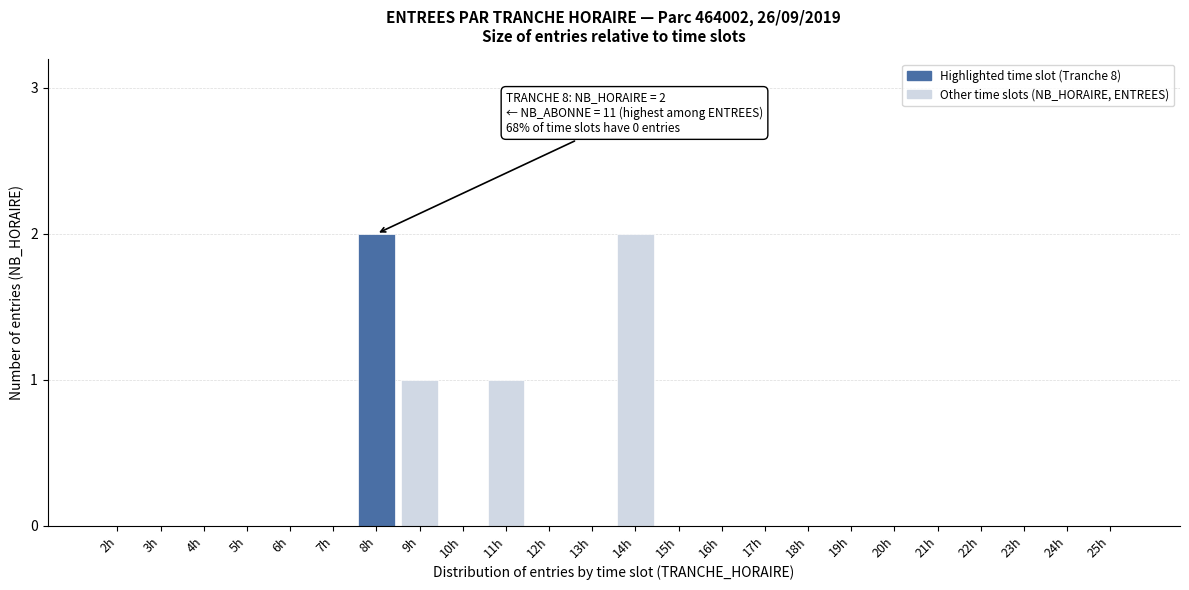

Reading left to right, extract all data points from this chart.

2h=0	3h=0	4h=0	5h=0	6h=0	7h=0	8h=2	9h=1	10h=0	11h=1	12h=0	13h=0	14h=2	15h=0	16h=0	17h=0	18h=0	19h=0	20h=0	21h=0	22h=0	23h=0	24h=0	25h=0